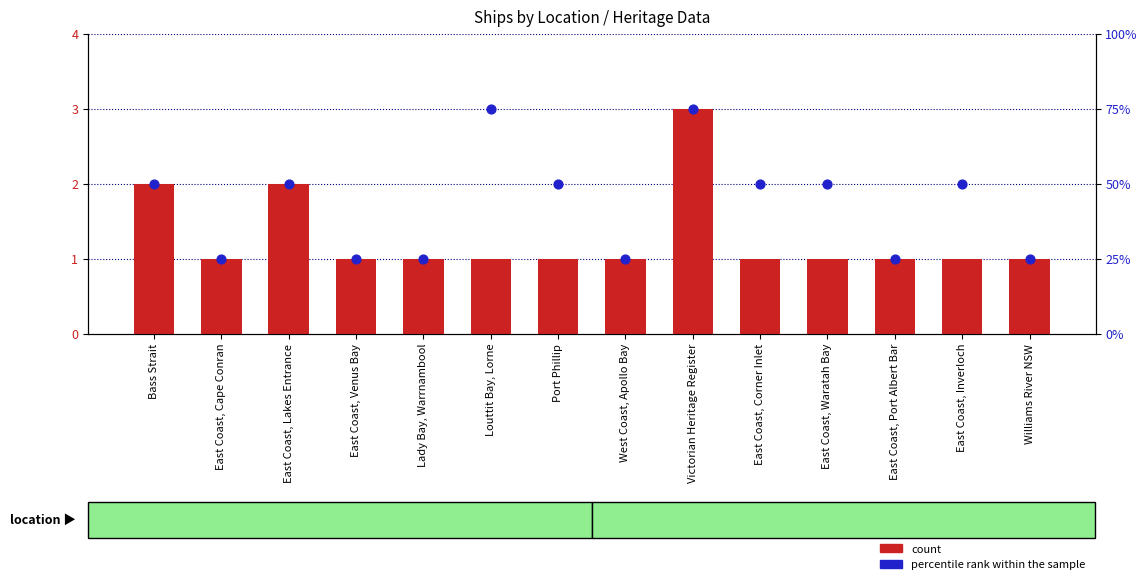

At how many categories does at least one series exceed 30?

8